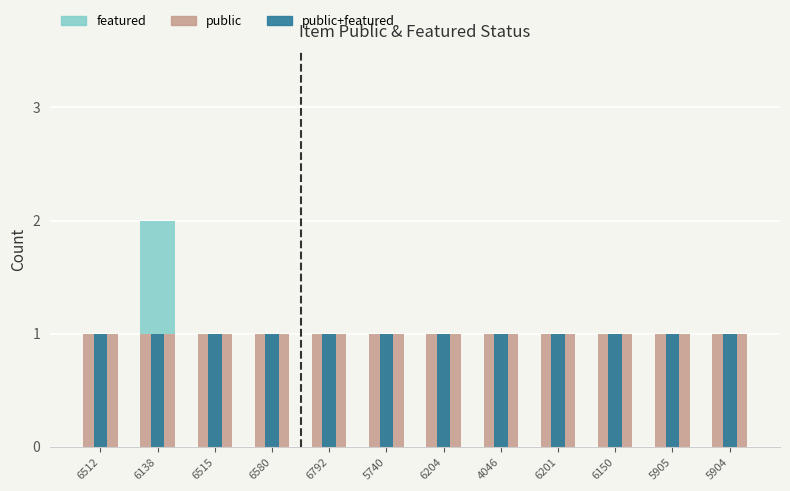

What is the spread (max minus min) of values at 6580?

1